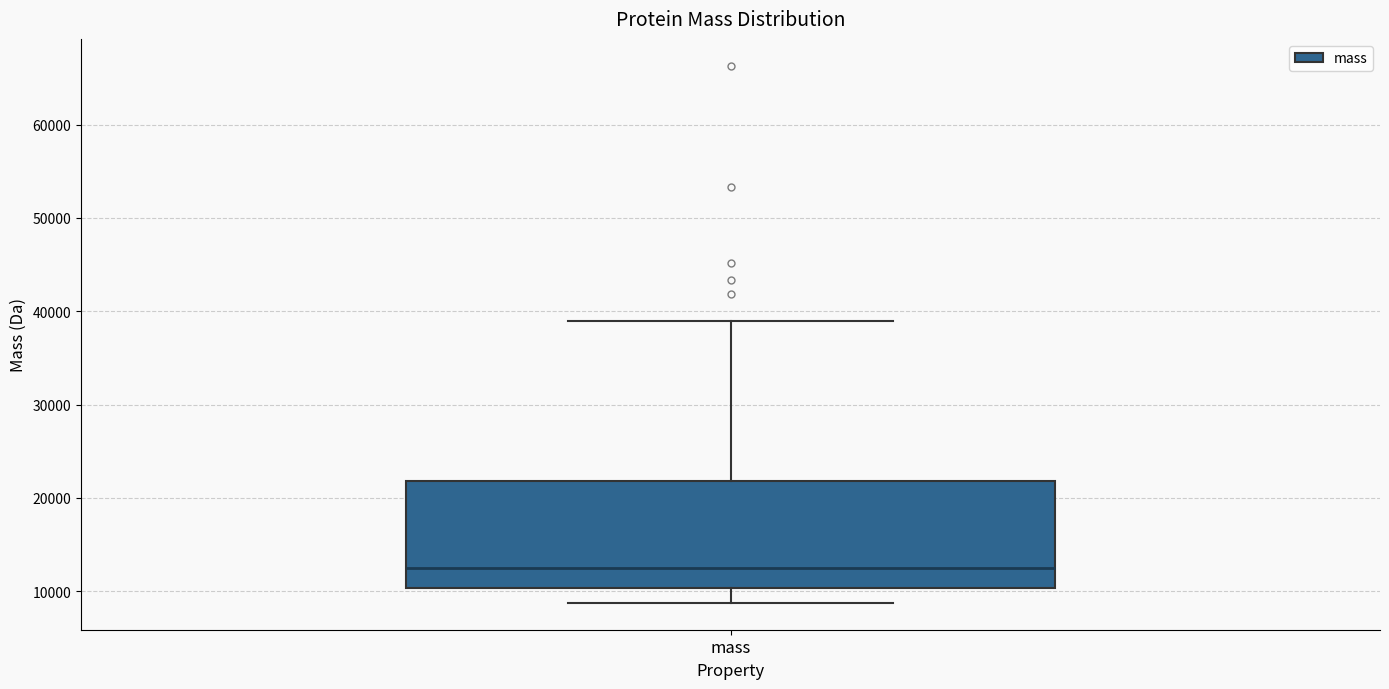

Where does the lower whisker of the box for mass end on the y-axis? The values are not printed on the chart, so give them approximately, as read against the axis.

9000